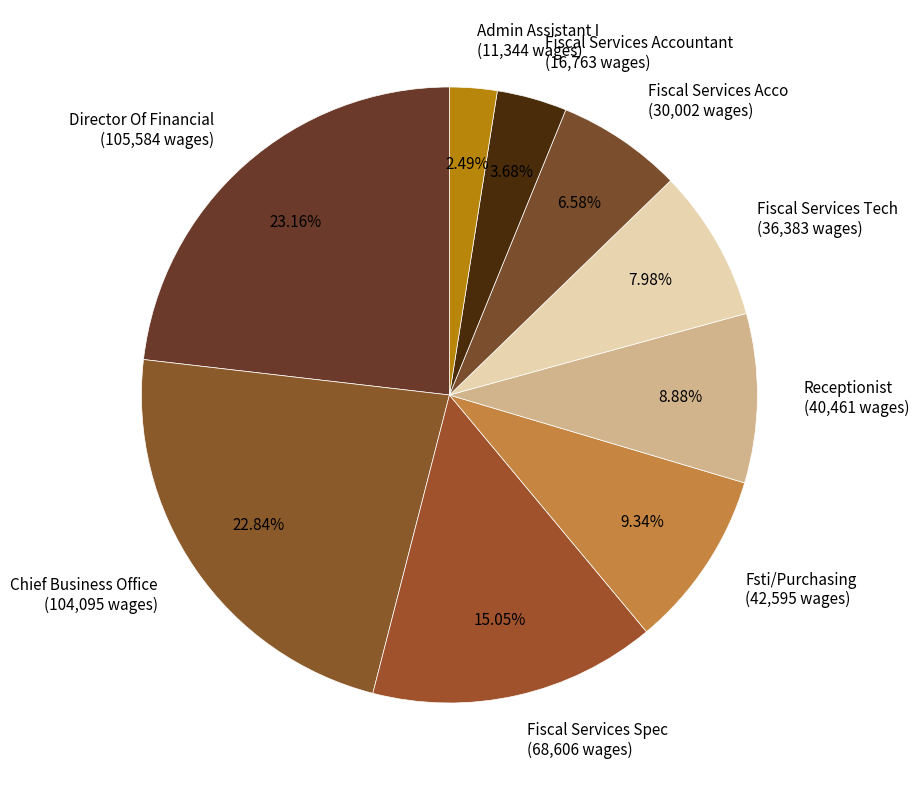

To the nearest percent, what is the average slice percentage?

11%